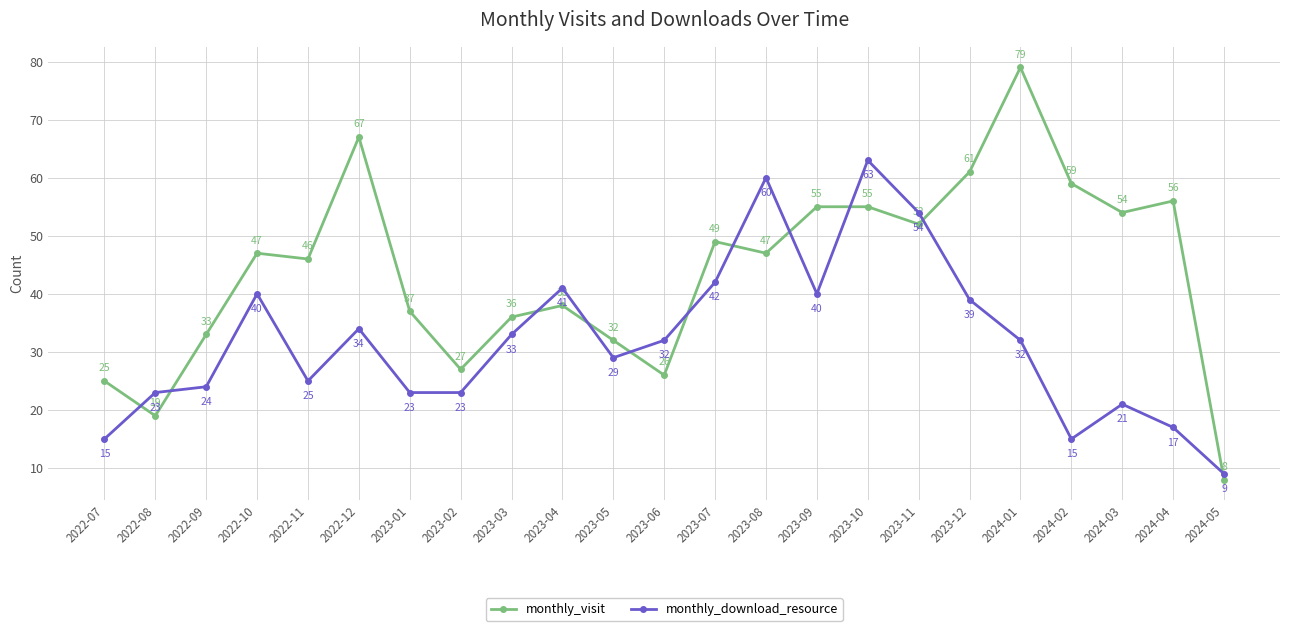

What is the difference between the second highest and second lowest values in the monthly_visit series?

48